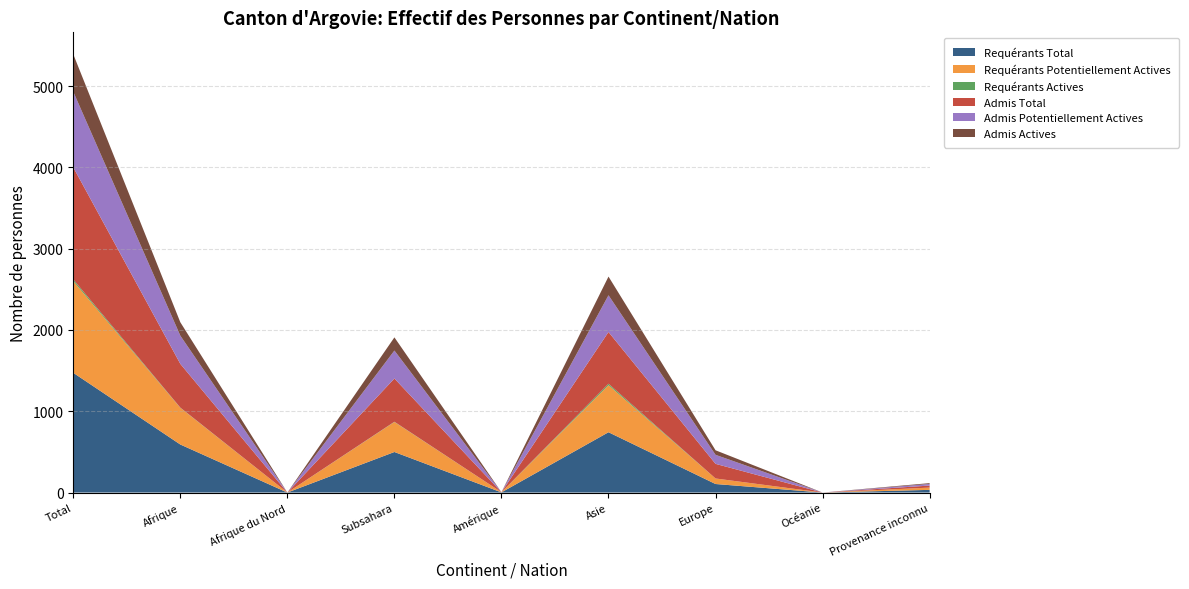

Reading right to left, list all the values displayed in this chart.

Requérants Total: Provenance inconnu=33	Océanie=0	Europe=105	Asie=742	Amérique=2	Subsahara=499	Afrique du Nord=0	Afrique=591	Total=1473
Requérants Potentiellement Actives: Provenance inconnu=28	Océanie=0	Europe=68	Asie=579	Amérique=2	Subsahara=369	Afrique du Nord=0	Afrique=451	Total=1128
Requérants Actives: Provenance inconnu=0	Océanie=0	Europe=0	Asie=18	Amérique=0	Subsahara=3	Afrique du Nord=0	Afrique=3	Total=21
Admis Total: Provenance inconnu=25	Océanie=0	Europe=180	Asie=636	Amérique=0	Subsahara=532	Afrique du Nord=0	Afrique=538	Total=1379
Admis Potentiellement Actives: Provenance inconnu=20	Océanie=0	Europe=111	Asie=452	Amérique=0	Subsahara=344	Afrique du Nord=0	Afrique=347	Total=930
Admis Actives: Provenance inconnu=10	Océanie=0	Europe=56	Asie=230	Amérique=0	Subsahara=162	Afrique du Nord=0	Afrique=165	Total=461